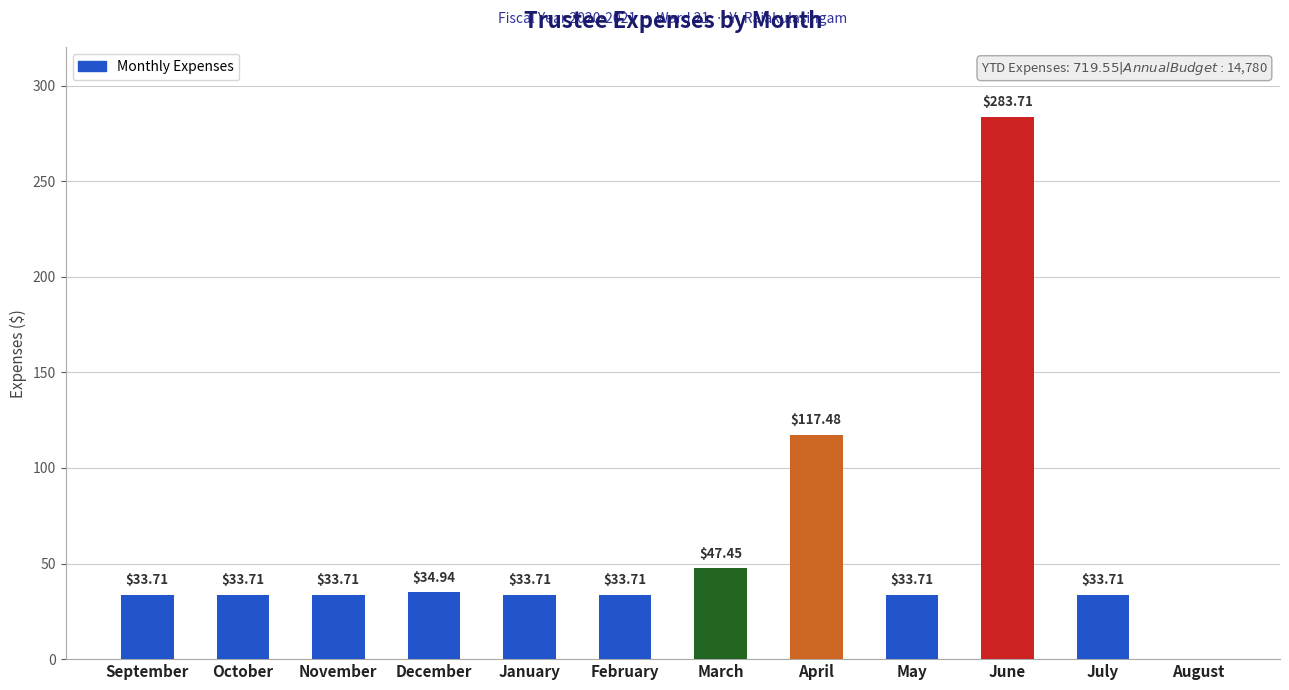

Count the number of values greater than 33.

11